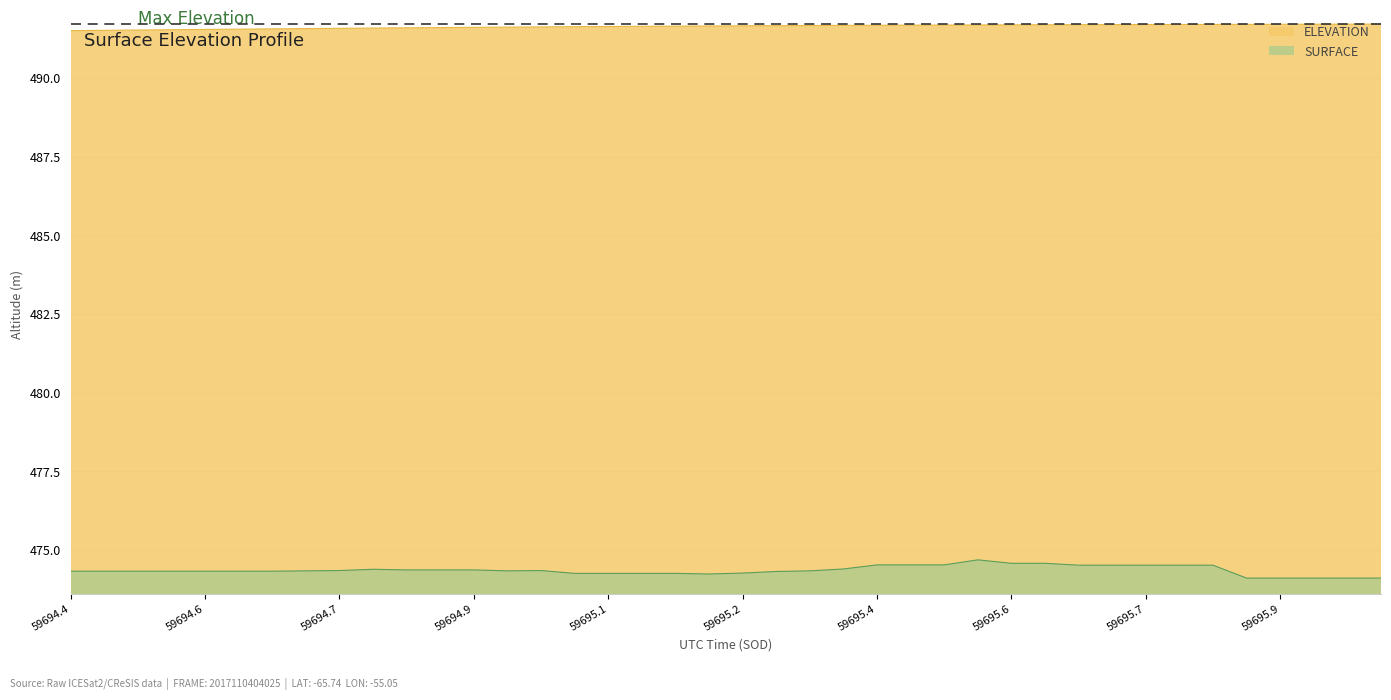

How many lines are shown in the chart?

2